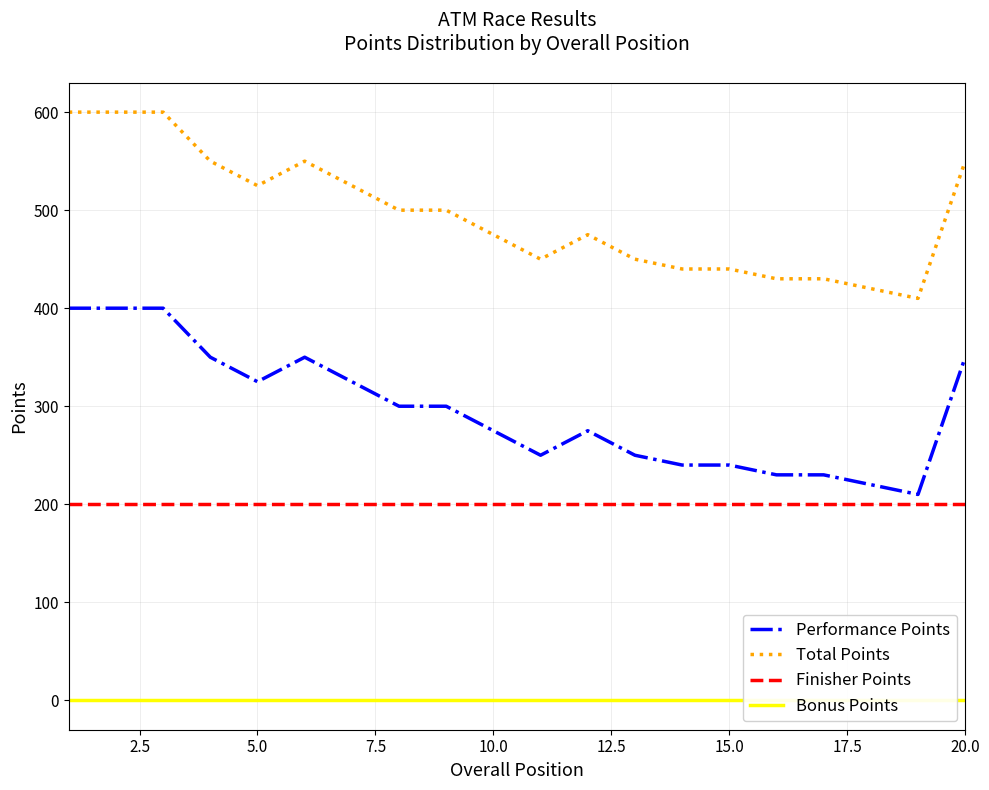

Which series has the largest total across all categories?

Total Points